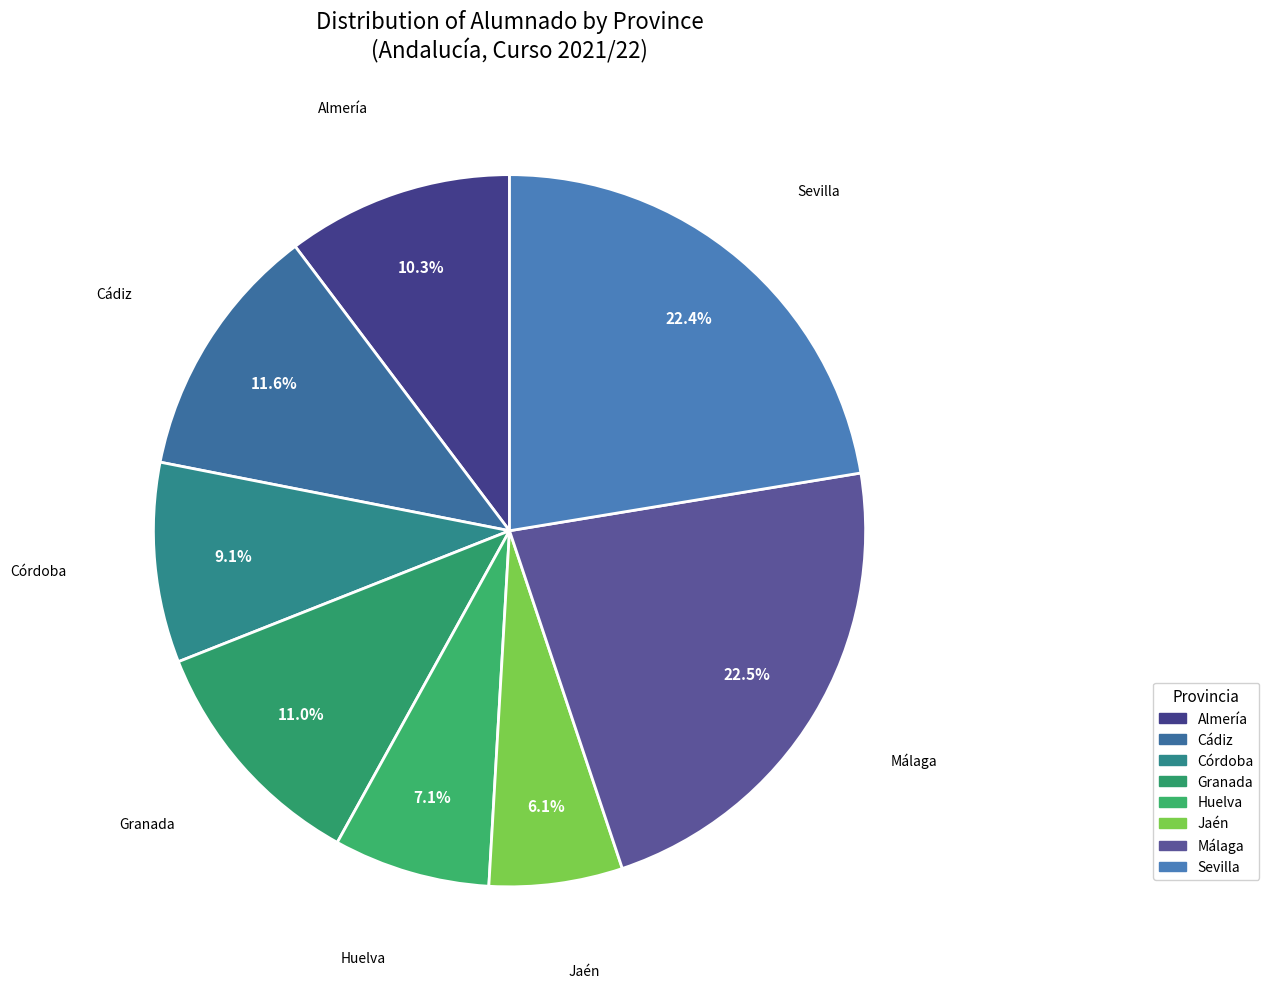

Is the sum of Córdoba and Granada greater than half?

No